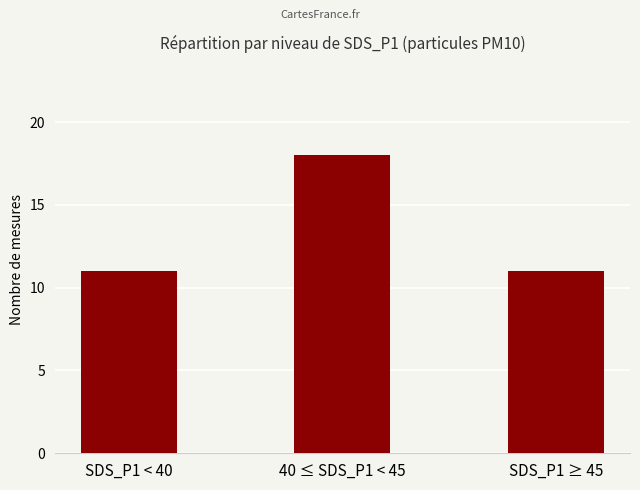

True or false: the data shows 11 at SDS_P1 ≥ 45.

True